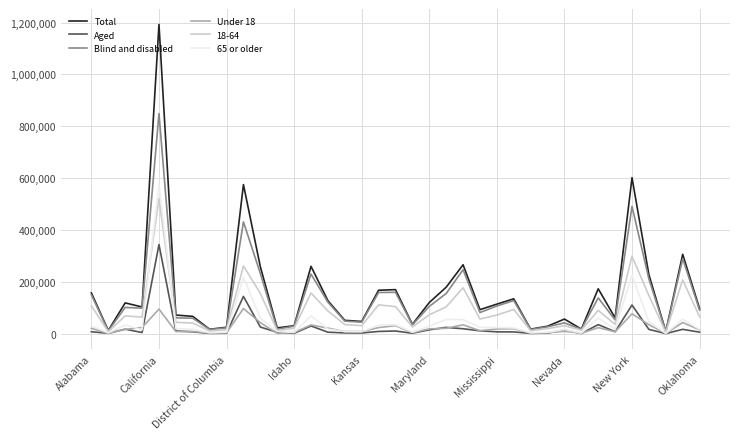

At how many categories does at least one series exceed 770307?

1